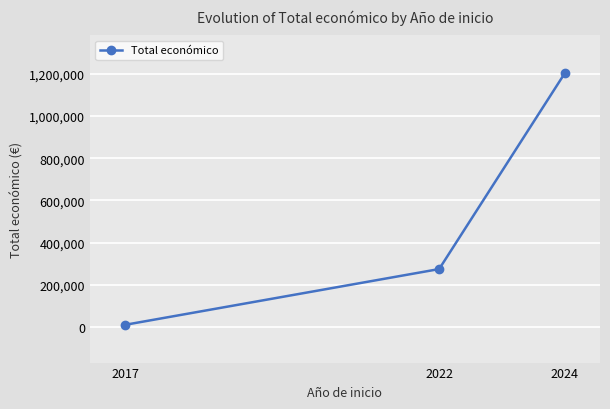

What is the difference between the values at 2024 and 2022?

929543